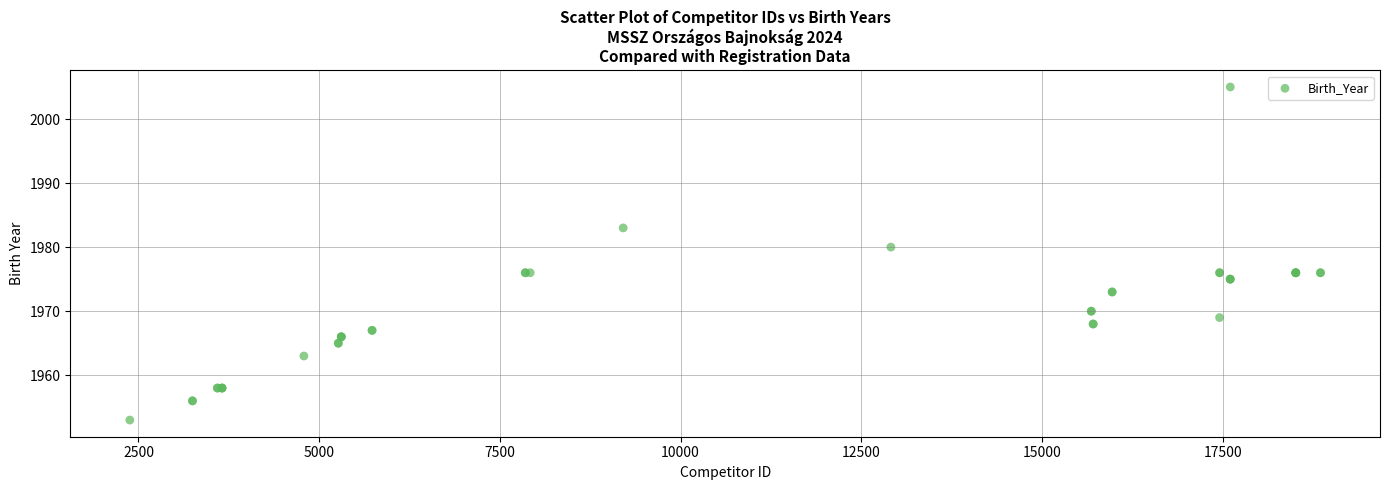

What Y value in the scatter plot is closest to 1979?

1980